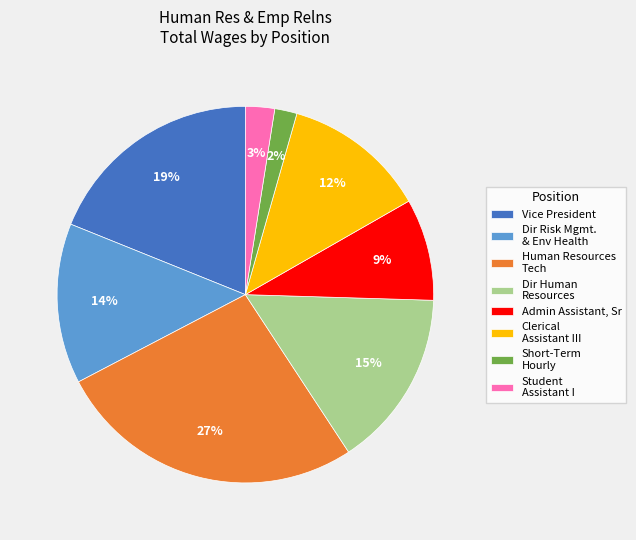

Does any single category account for the majority?

No